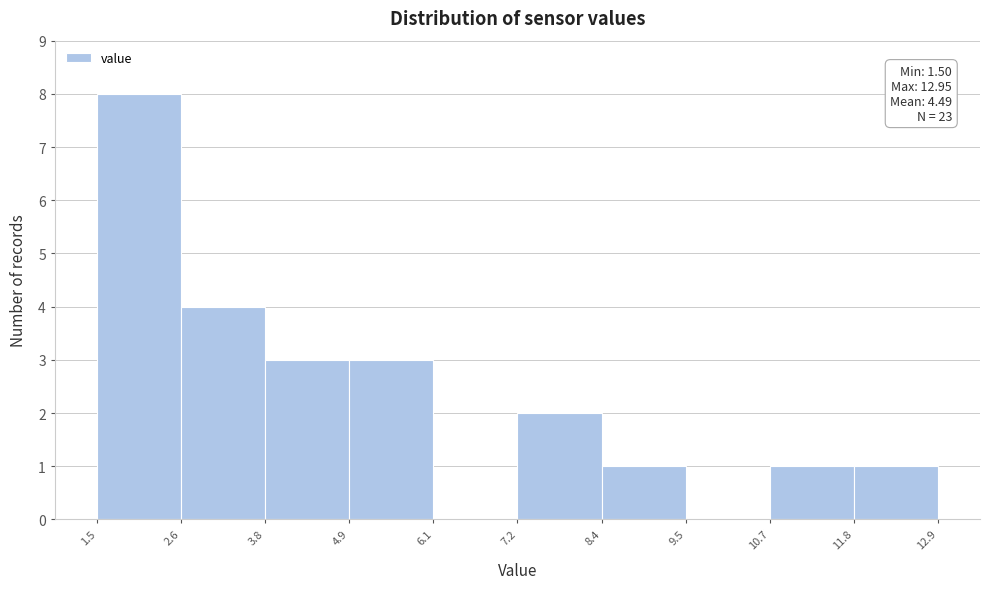

Over which range of the x-axis is the bar tallest?

1.5 to 2.6